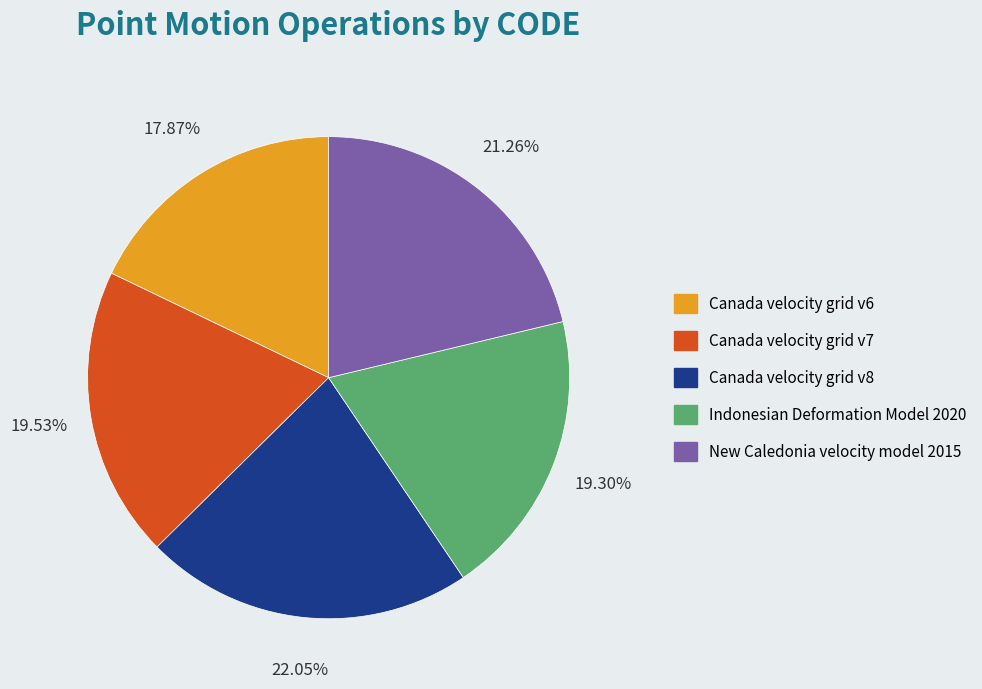

Is Canada velocity grid v6 the majority of the pie?

No